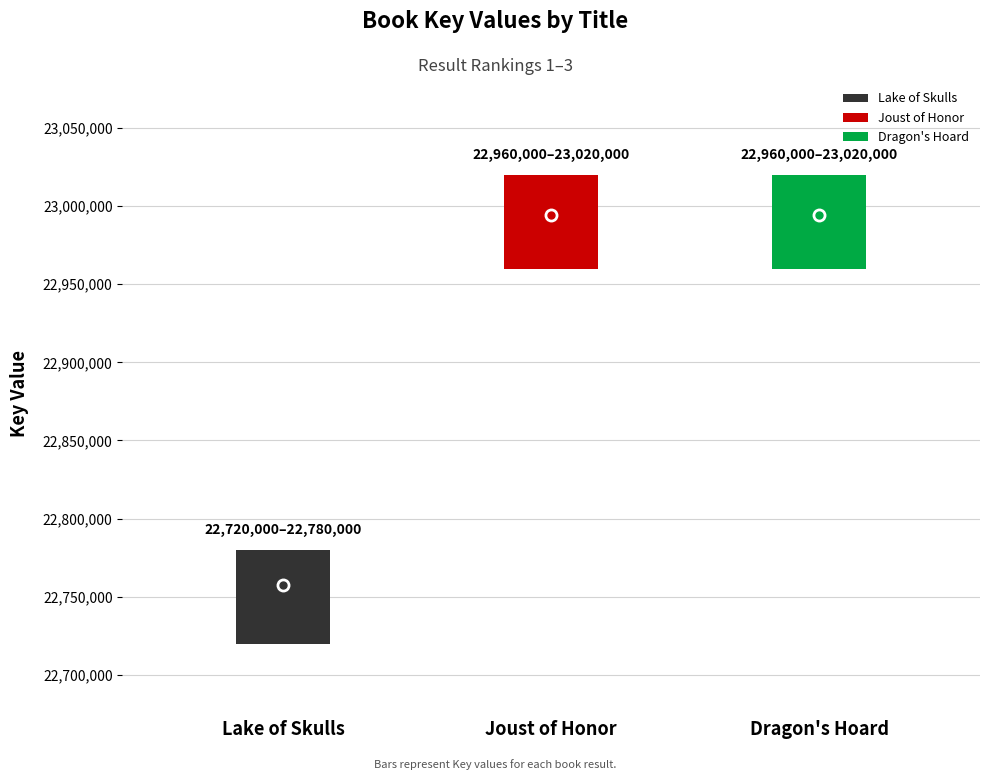

What is the smallest value displayed?

22757498